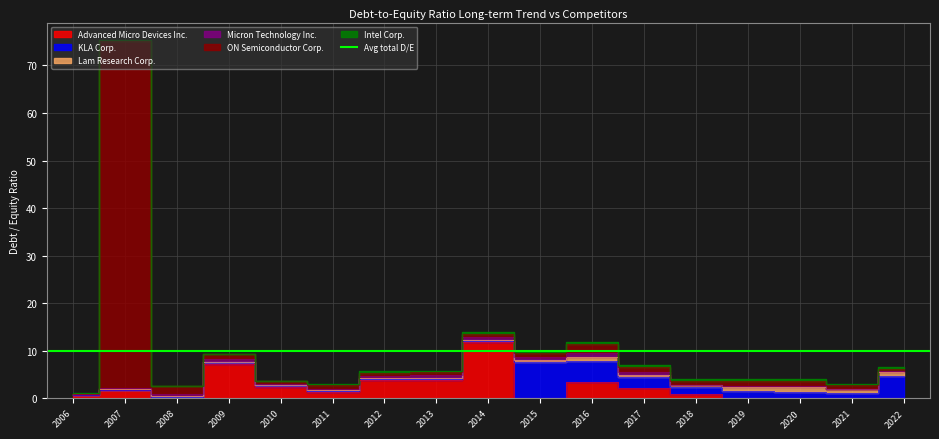

After their last crossing, which series has the higher values: ON Semiconductor Corp. or Advanced Micro Devices Inc.?

ON Semiconductor Corp.